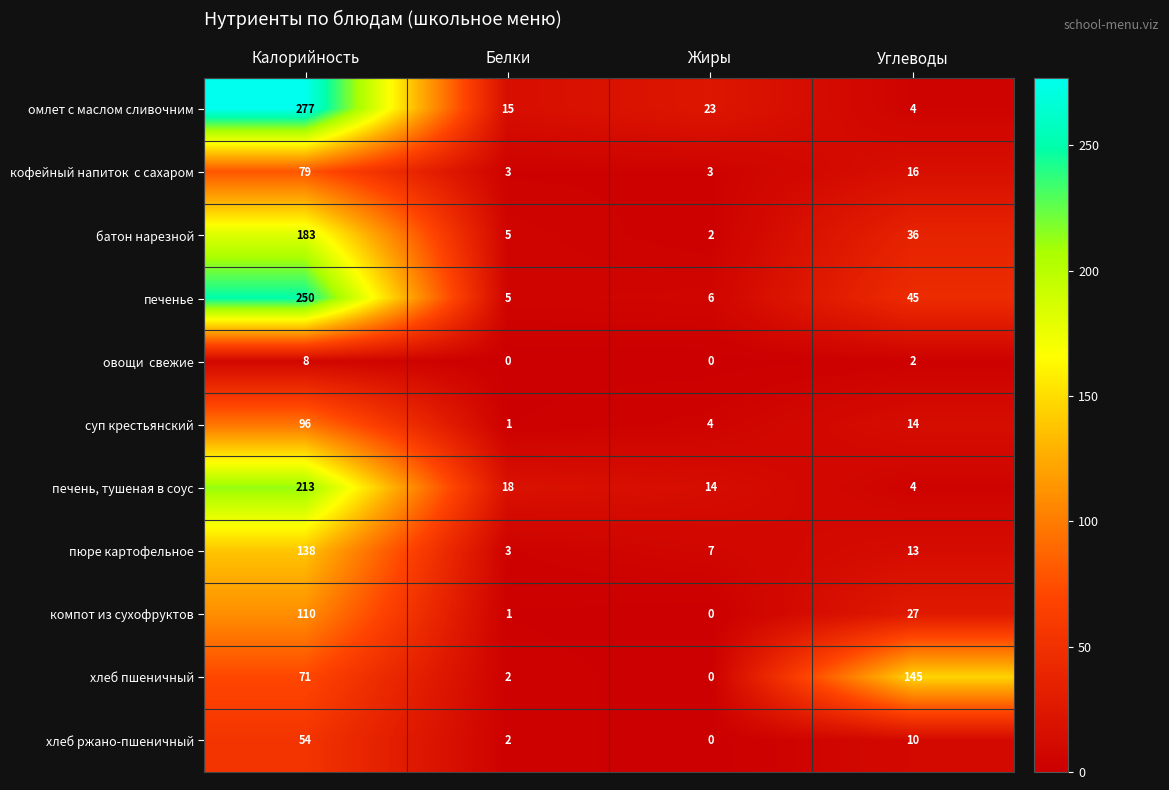

Where is суп крестьянский nearest to the value 48?

Углеводы